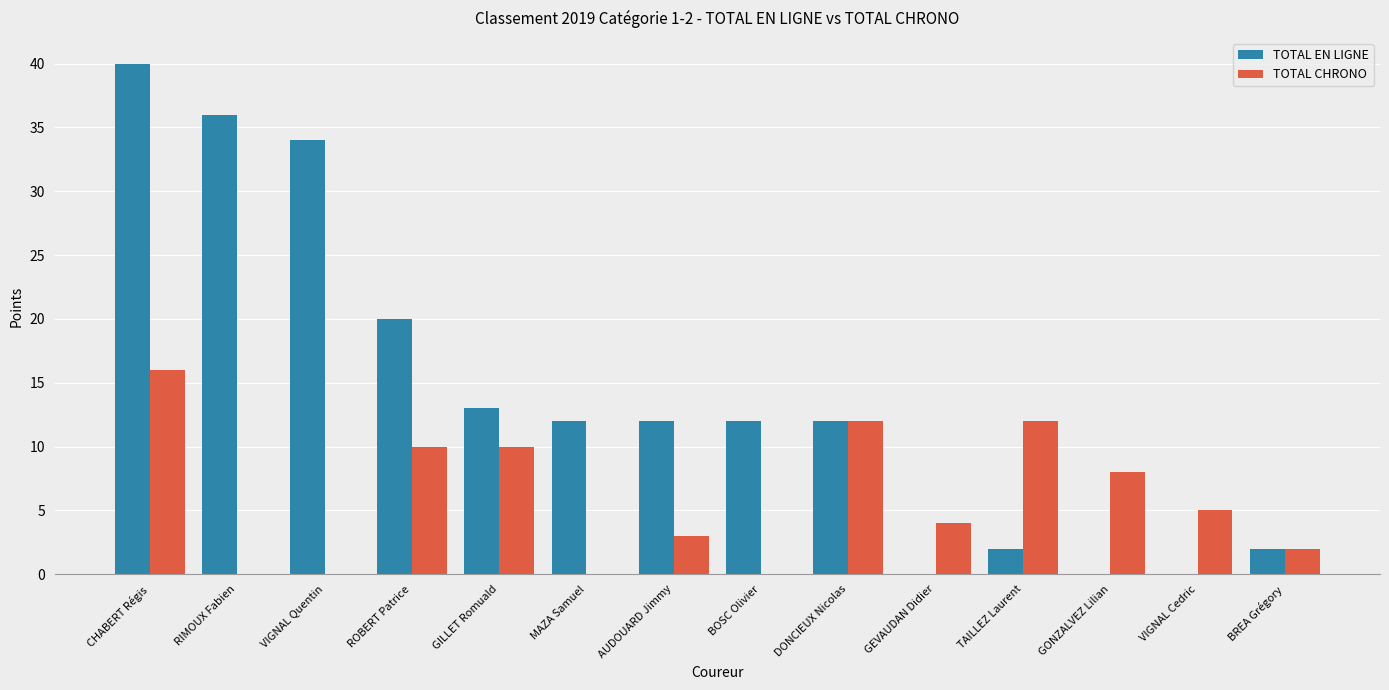

Reading left to right, list all the values displayed in this chart.

TOTAL EN LIGNE: CHABERT Régis=40	RIMOUX Fabien=36	VIGNAL Quentin=34	ROBERT Patrice=20	GILLET Romuald=13	MAZA Samuel=12	AUDOUARD Jimmy=12	BOSC Olivier=12	DONCIEUX Nicolas=12	GEVAUDAN Didier=0	TAILLEZ Laurent=2	GONZALVEZ Lilian=0	VIGNAL Cedric=0	BREA Grégory=2
TOTAL CHRONO: CHABERT Régis=16	RIMOUX Fabien=0	VIGNAL Quentin=0	ROBERT Patrice=10	GILLET Romuald=10	MAZA Samuel=0	AUDOUARD Jimmy=3	BOSC Olivier=0	DONCIEUX Nicolas=12	GEVAUDAN Didier=4	TAILLEZ Laurent=12	GONZALVEZ Lilian=8	VIGNAL Cedric=5	BREA Grégory=2